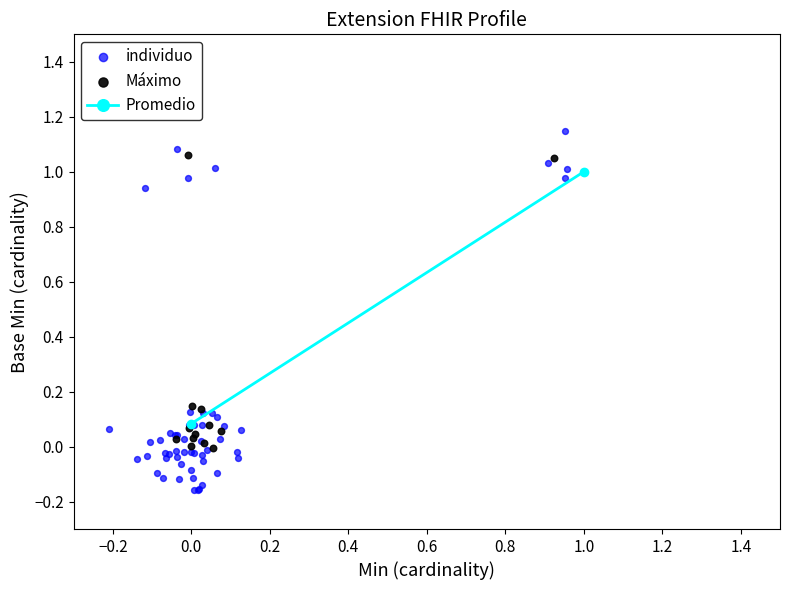

Which series contains the lowest Y value?

individuo